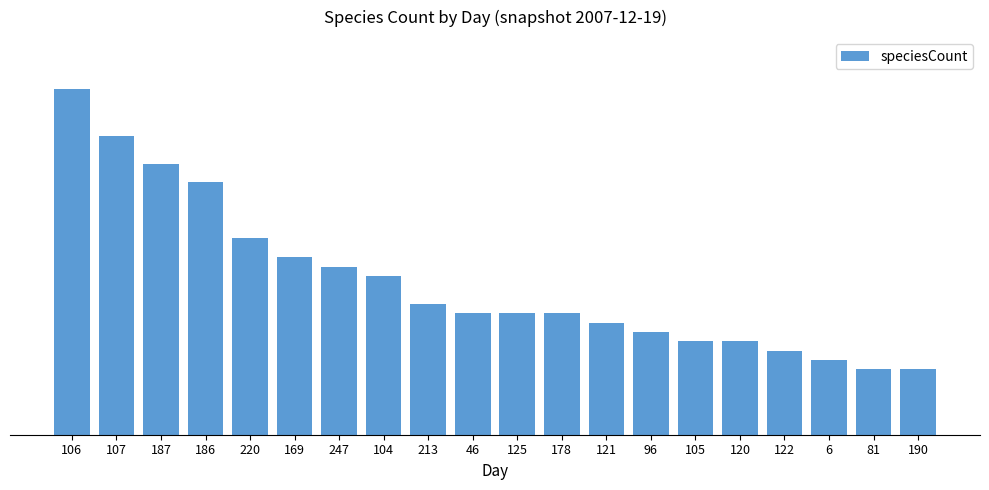

Reading right to left, what are all the values shown in this chart?

7	7	8	9	10	10	11	12	13	13	13	14	17	18	19	21	27	29	32	37